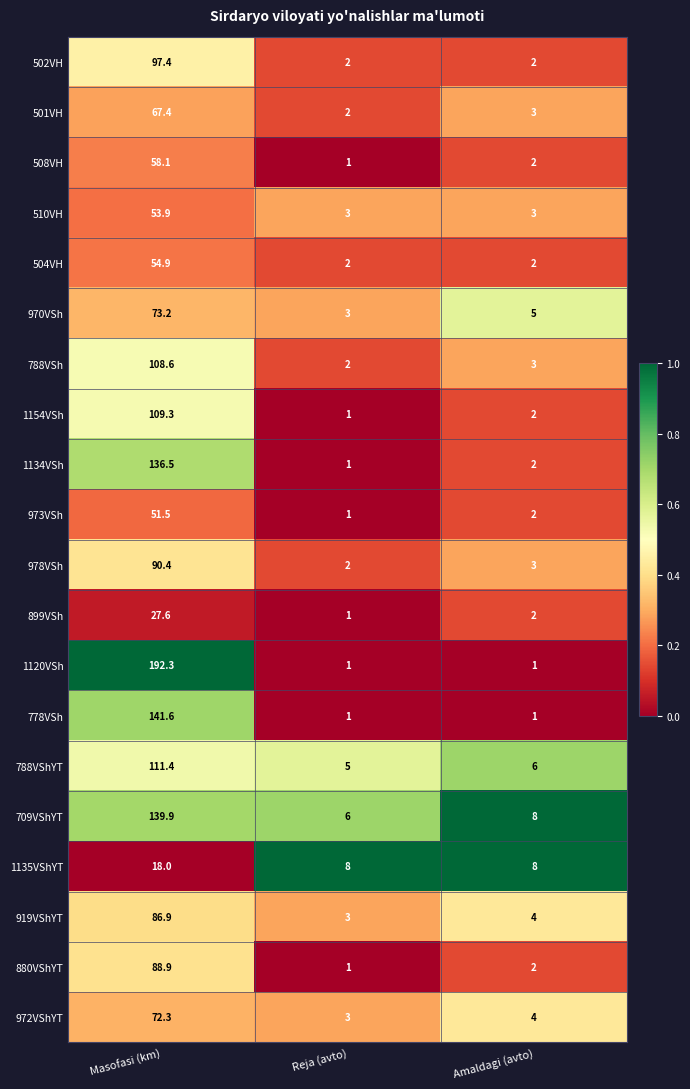

Which series has the widest spread of values?

1120VSh